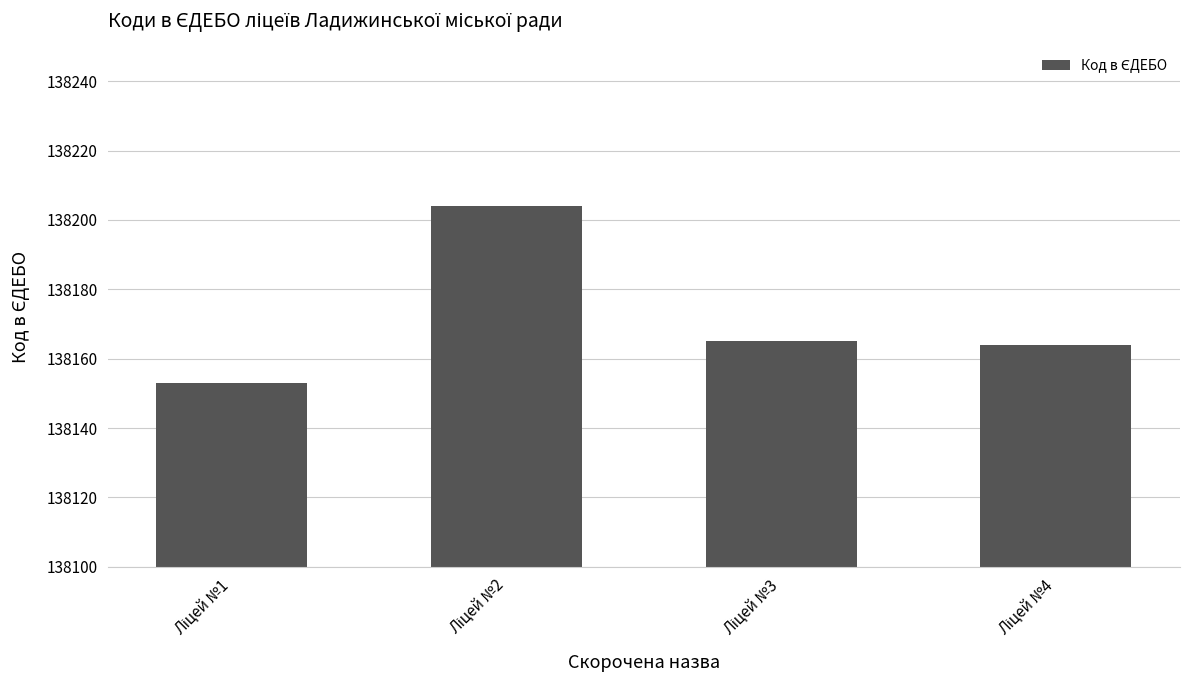

Reading left to right, transcribe all the data shown in this chart.

138153	138204	138165	138164